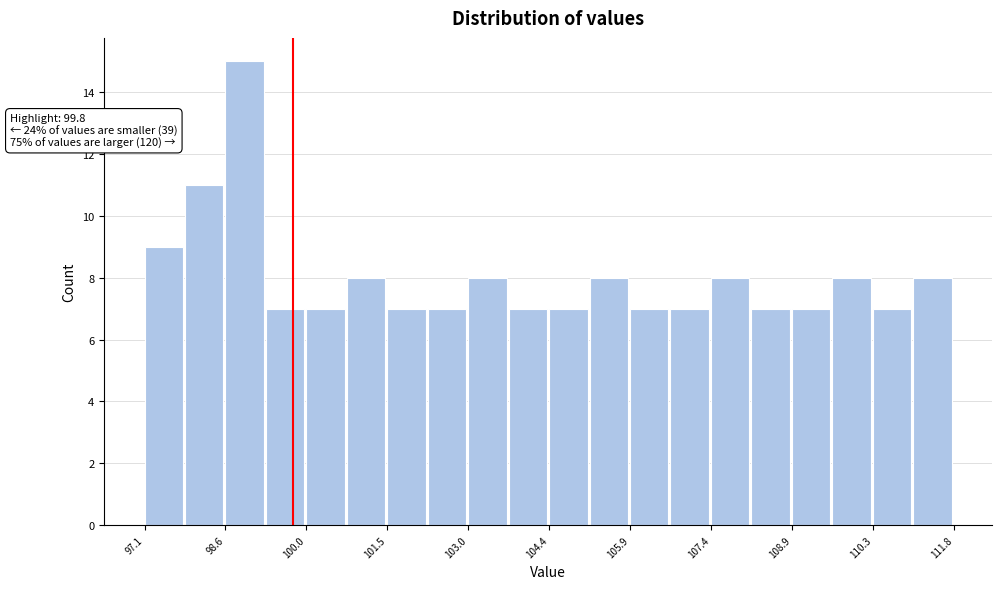

Around what value on the x-axis is the tallest bar? Give the approximate position of its centre, as read against the axis.

99.0